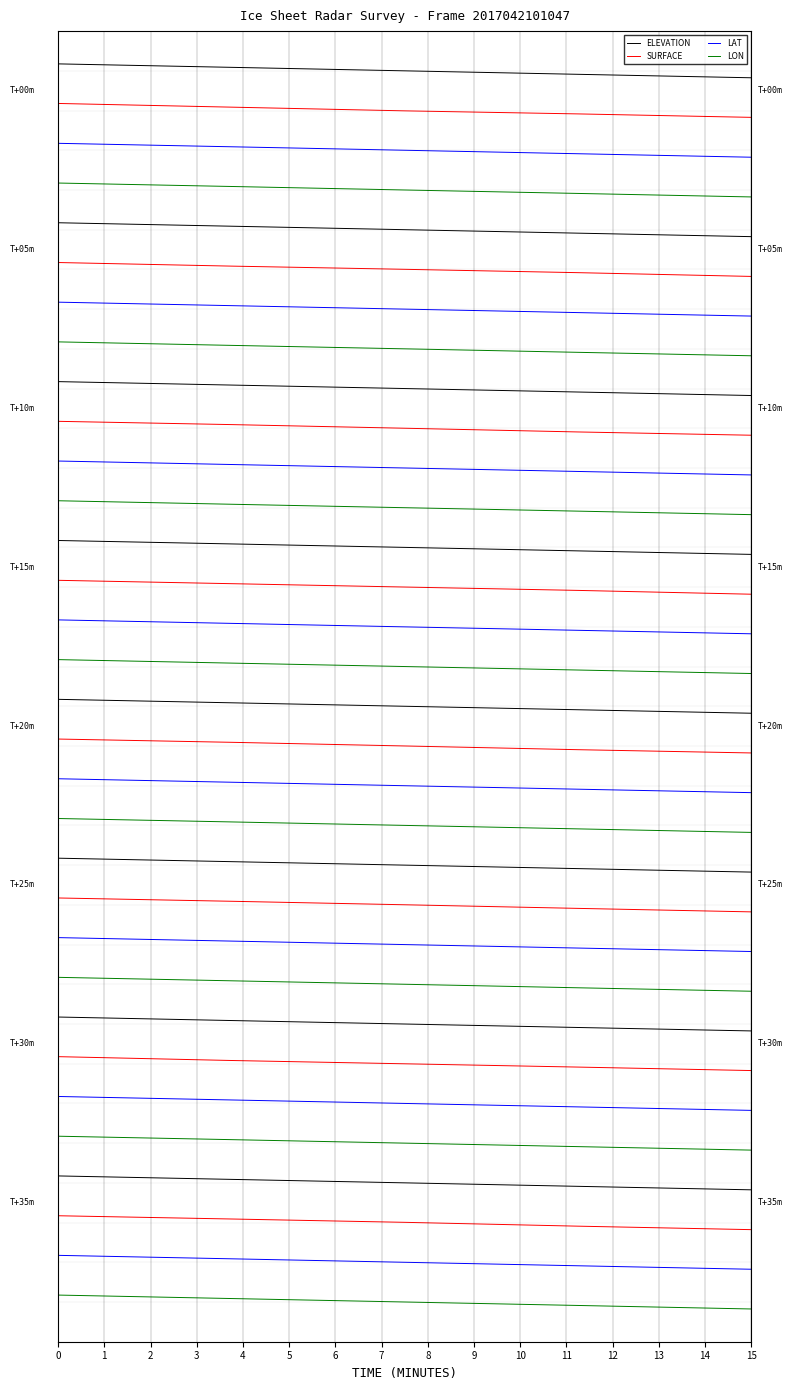

Which has a higher value, 2 or 4?

2